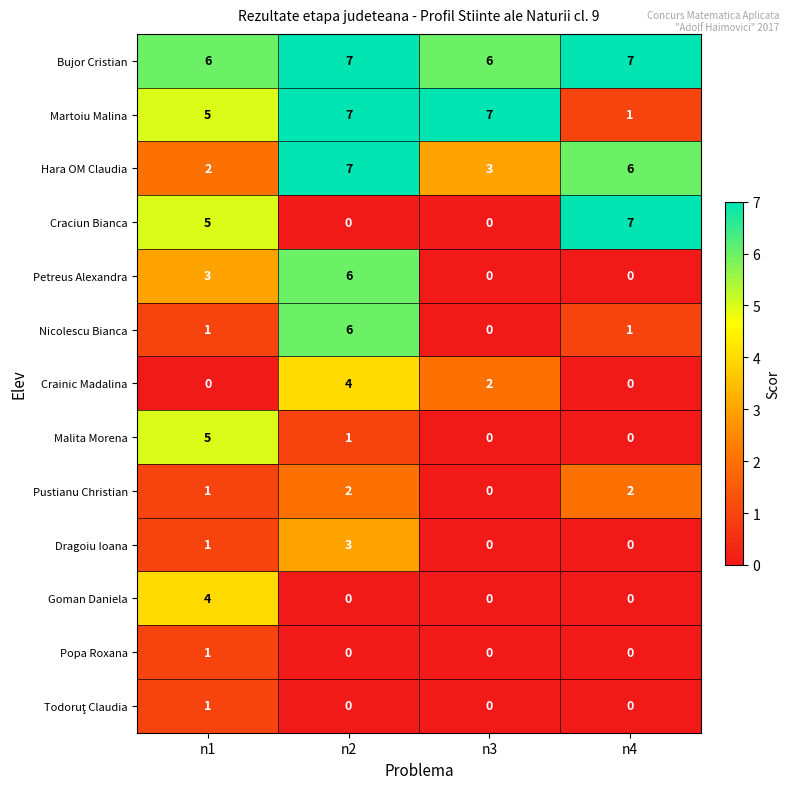

What is the sum of the Dragoiu Ioana values at n4 and n2?

3